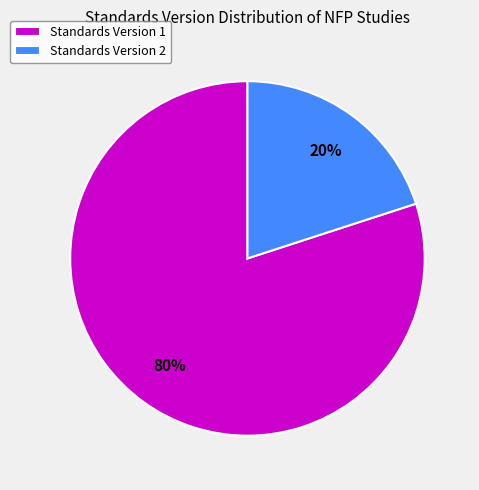

How many slices are in this pie chart?

2